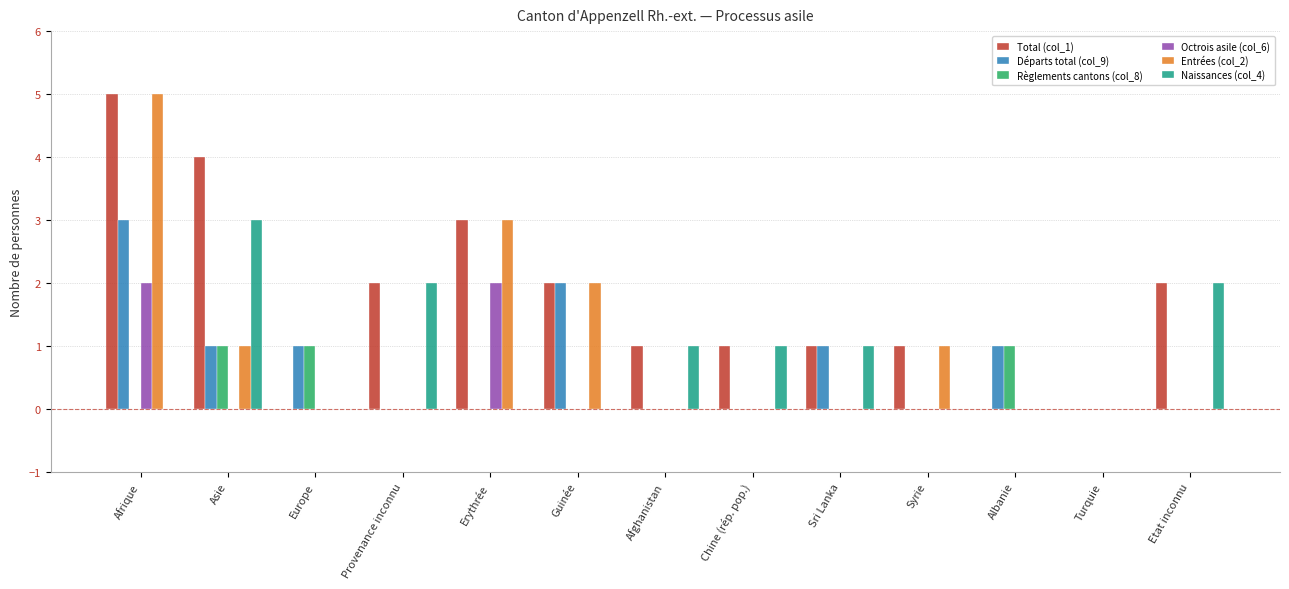

How many categories are shown in the chart?

13